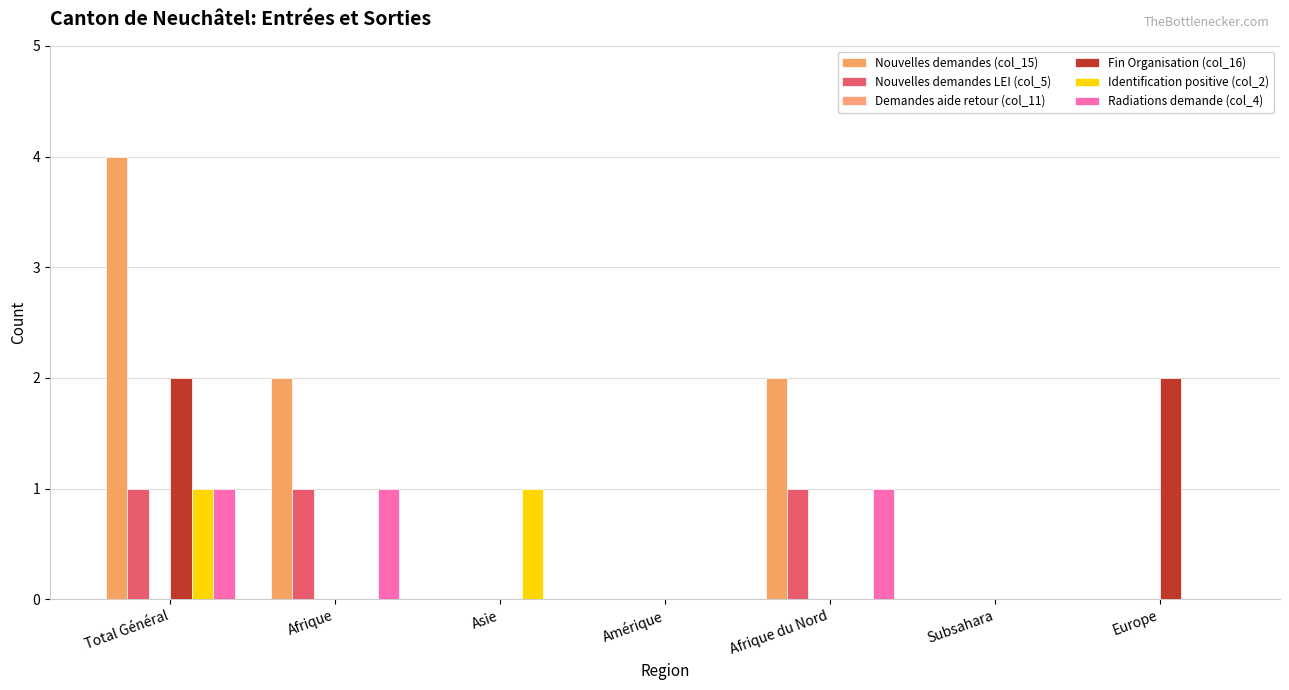

Reading left to right, list all the values displayed in this chart.

Nouvelles demandes (col_15): 4	2	0	0	2	0	0
Nouvelles demandes LEI (col_5): 1	1	0	0	1	0	0
Demandes aide retour (col_11): 0	0	0	0	0	0	0
Fin Organisation (col_16): 2	0	0	0	0	0	2
Identification positive (col_2): 1	0	1	0	0	0	0
Radiations demande (col_4): 1	1	0	0	1	0	0